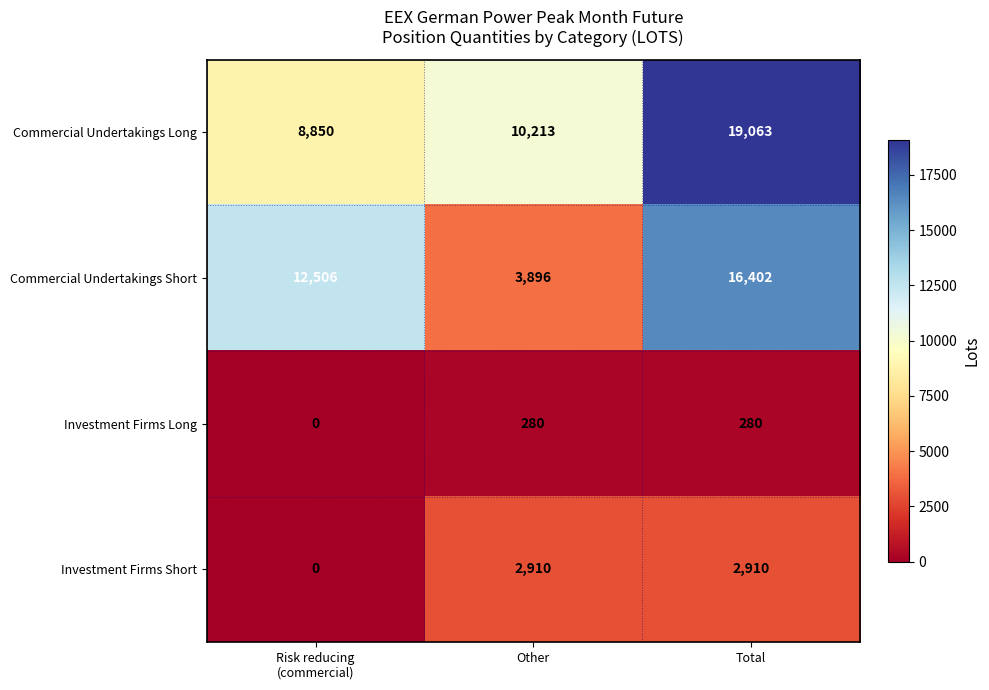

List the series in order of their peak value, highest first.

Commercial Undertakings Long, Commercial Undertakings Short, Investment Firms Short, Investment Firms Long